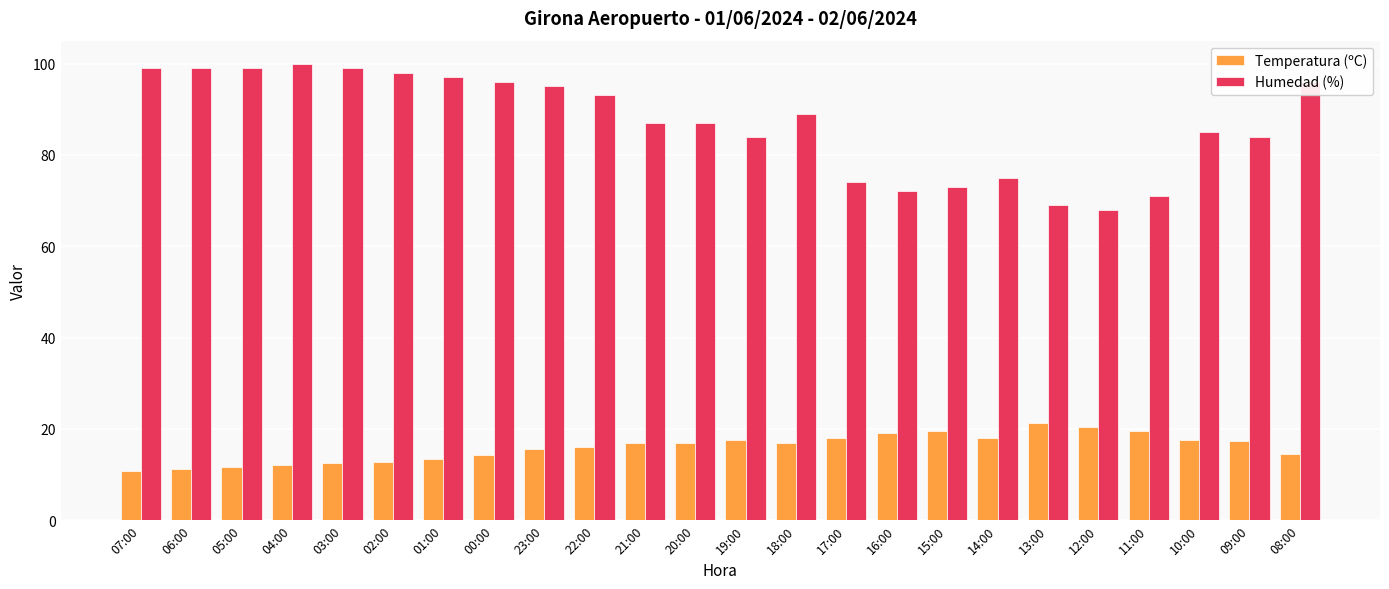

List the series in order of their overall mean, highest first.

Humedad (%), Temperatura (ºC)